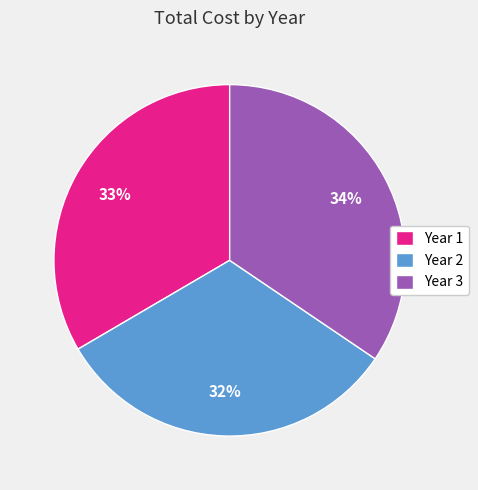

Which category has the biggest portion of the pie?

Year 3